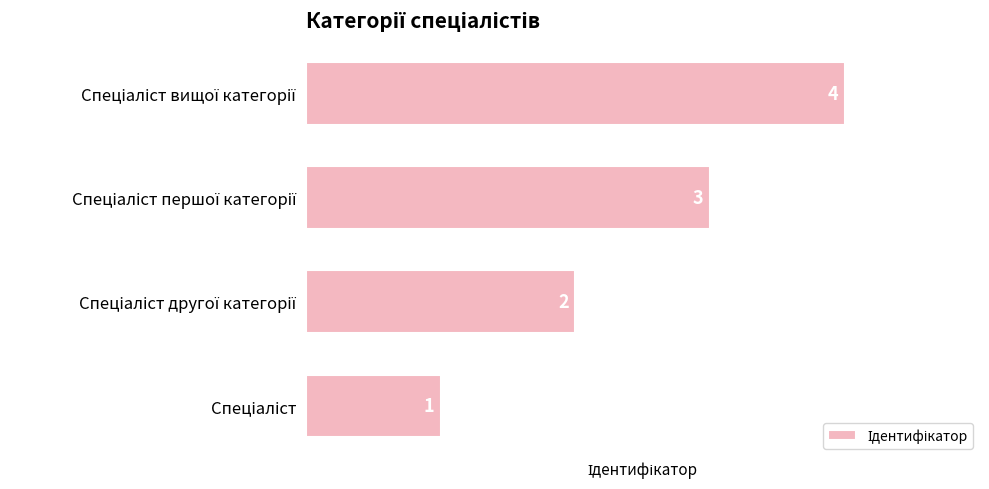

Count the values in the range 2 to 4.

3